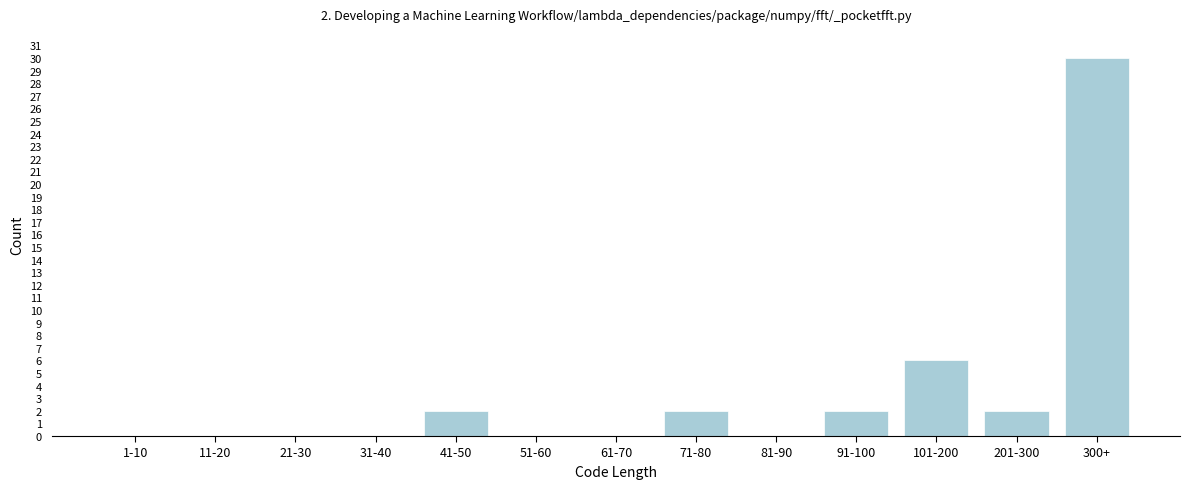

Reading right to left, transcribe all the data shown in this chart.

300+=30	201-300=2	101-200=6	91-100=2	81-90=0	71-80=2	61-70=0	51-60=0	41-50=2	31-40=0	21-30=0	11-20=0	1-10=0